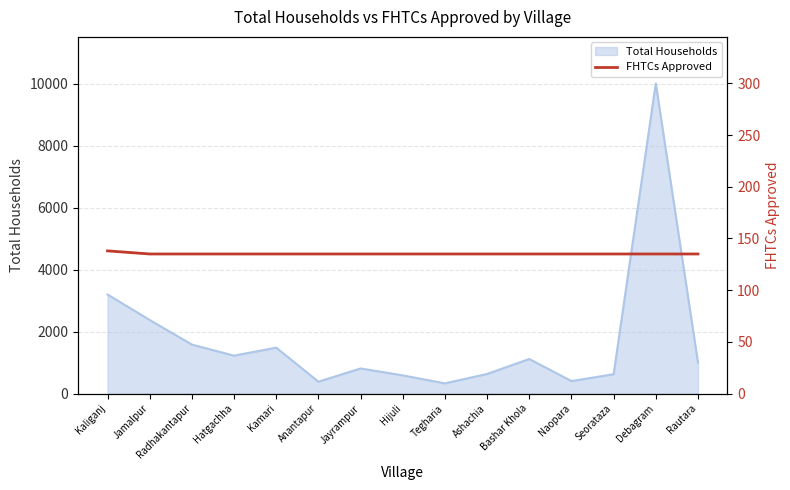

At which label is Total Households closest to 5165?

Kaliganj